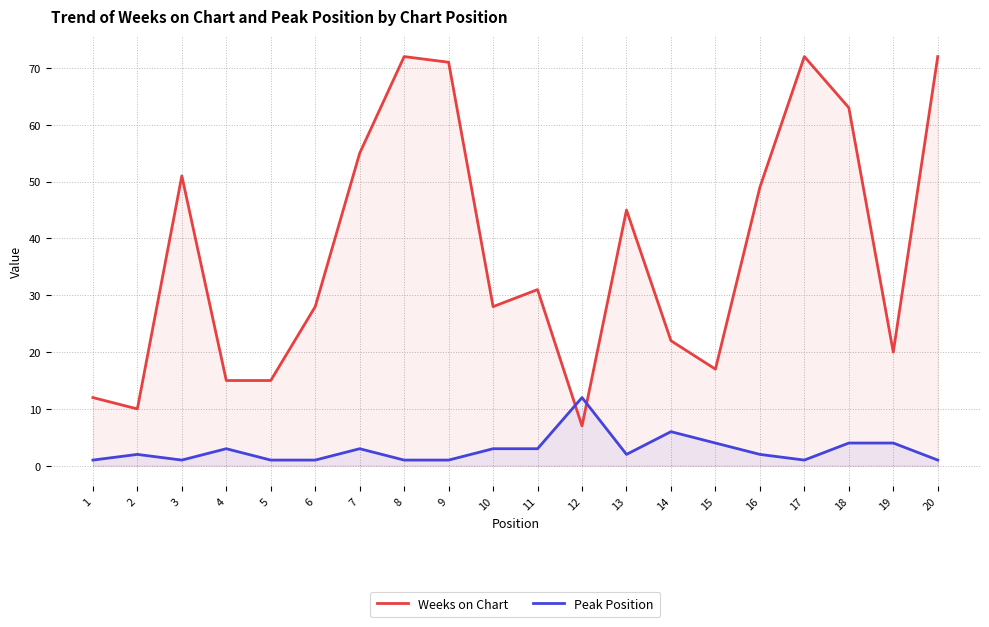

How many lines are shown in the chart?

2